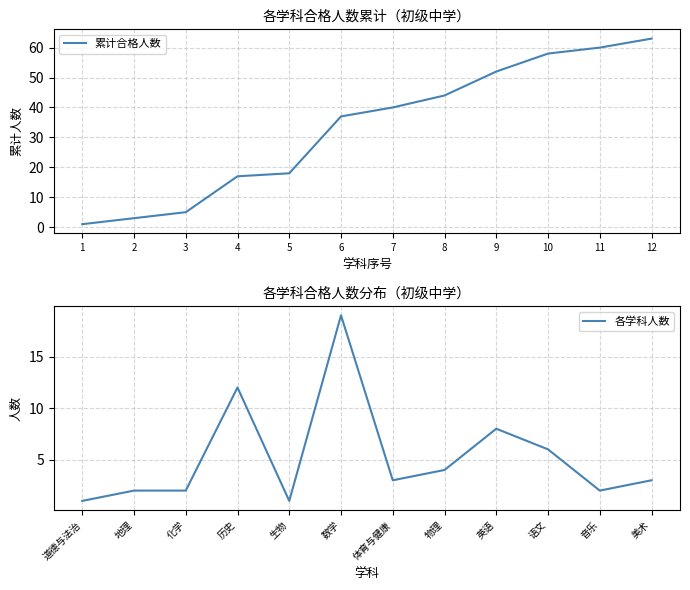

Reading right to left, extract all data points from this chart.

累计合格人数: 63	60	58	52	44	40	37	18	17	5	3	1
各学科人数: 3	2	6	8	4	3	19	1	12	2	2	1